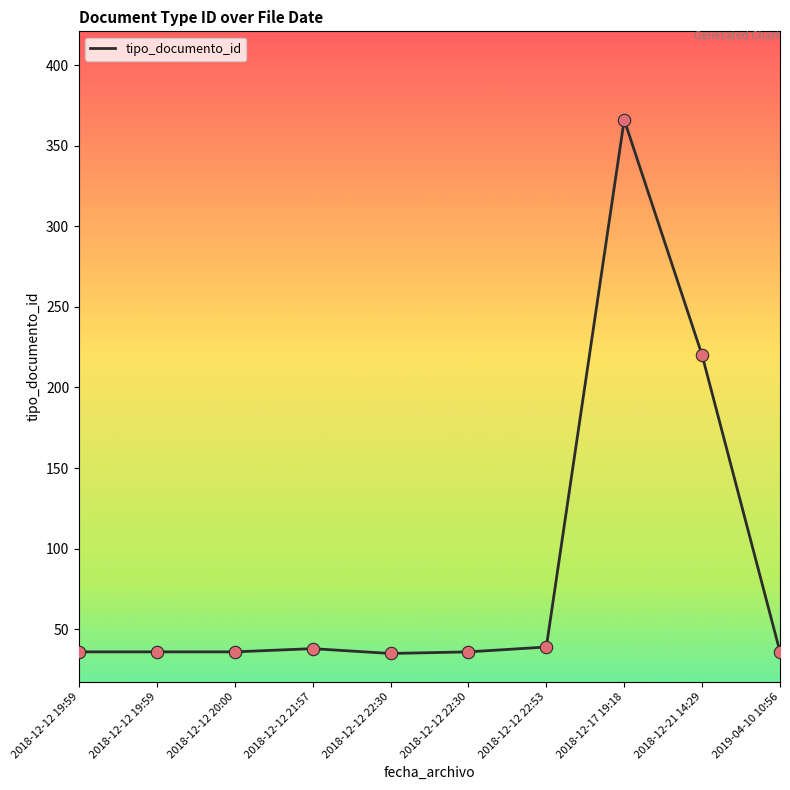

What is the change in value from 2018-12-12 20:00 to 2018-12-17 19:18?

+330